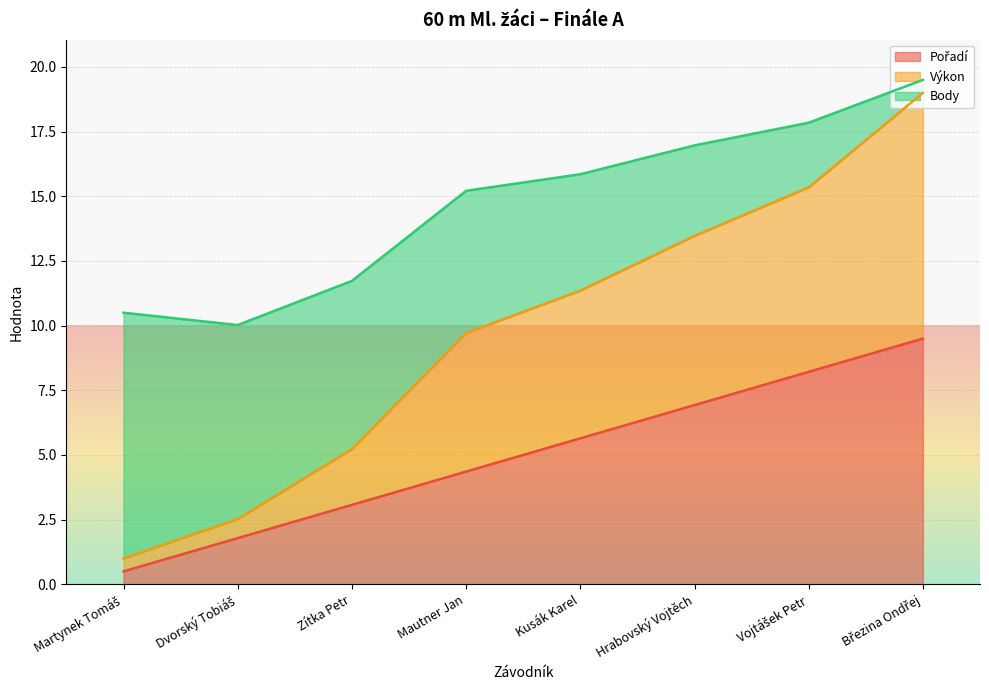

What is the total value across all series at Kusák Karel?

15.9